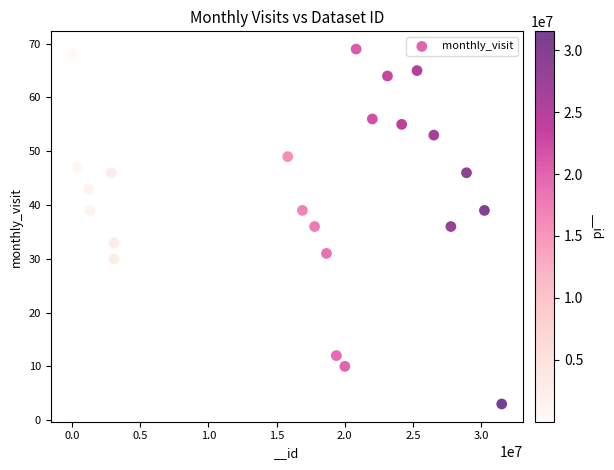

What is the range of X values (max minus min)?

31515880